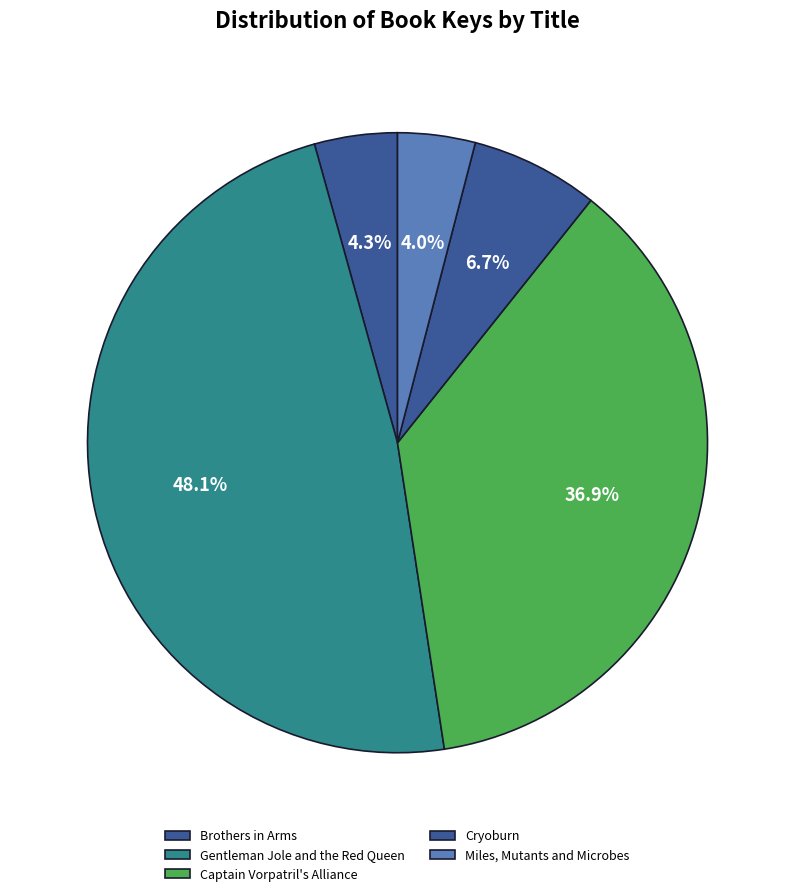

Is it true that Miles, Mutants and Microbes is 1% of the pie?

False